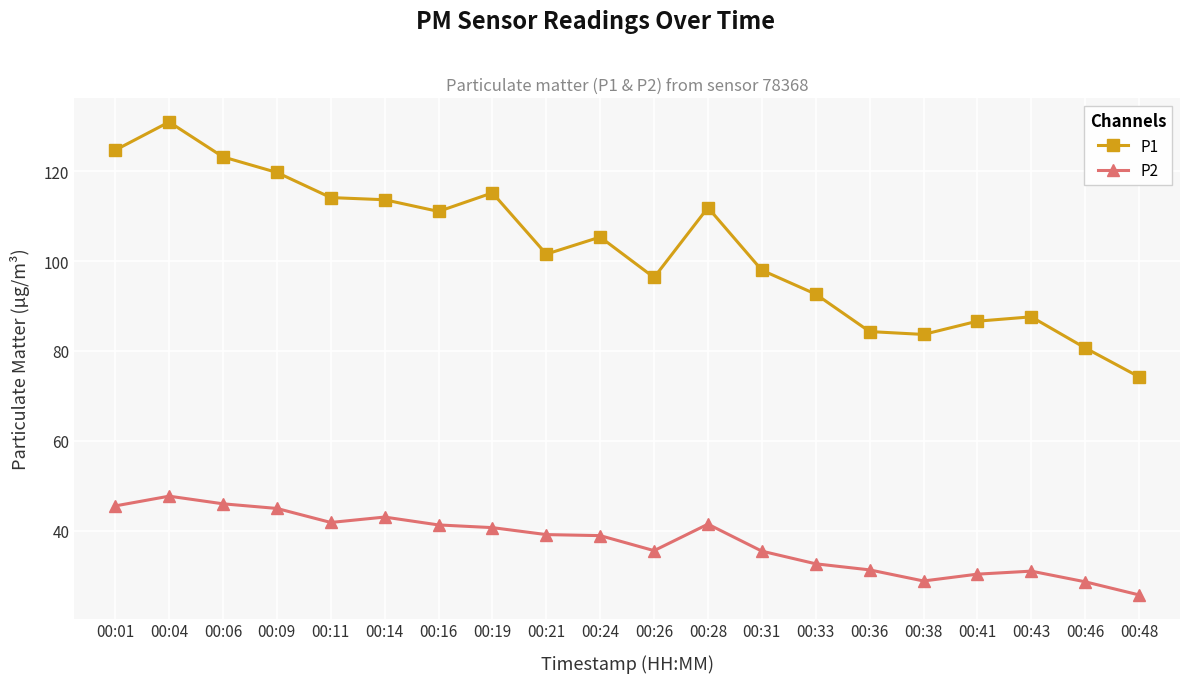

What is the smallest value displayed?

25.7